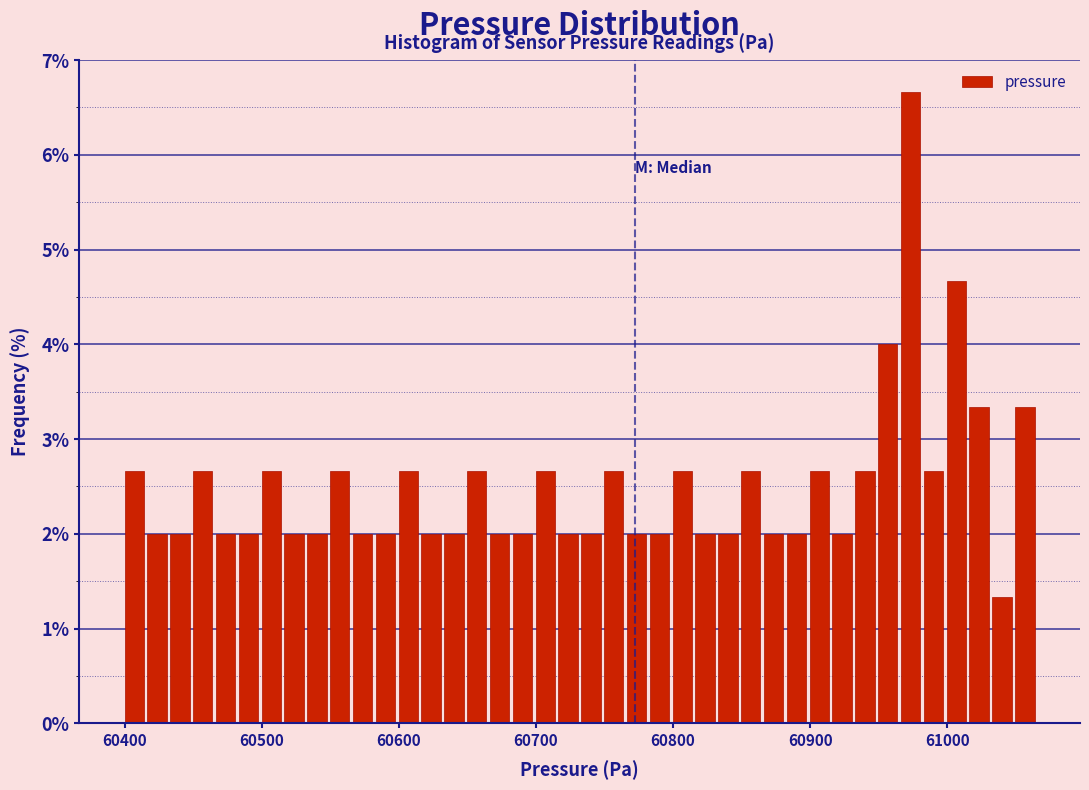

Read against the x-axis, roughly where is the centre of the tallest bar?

60970